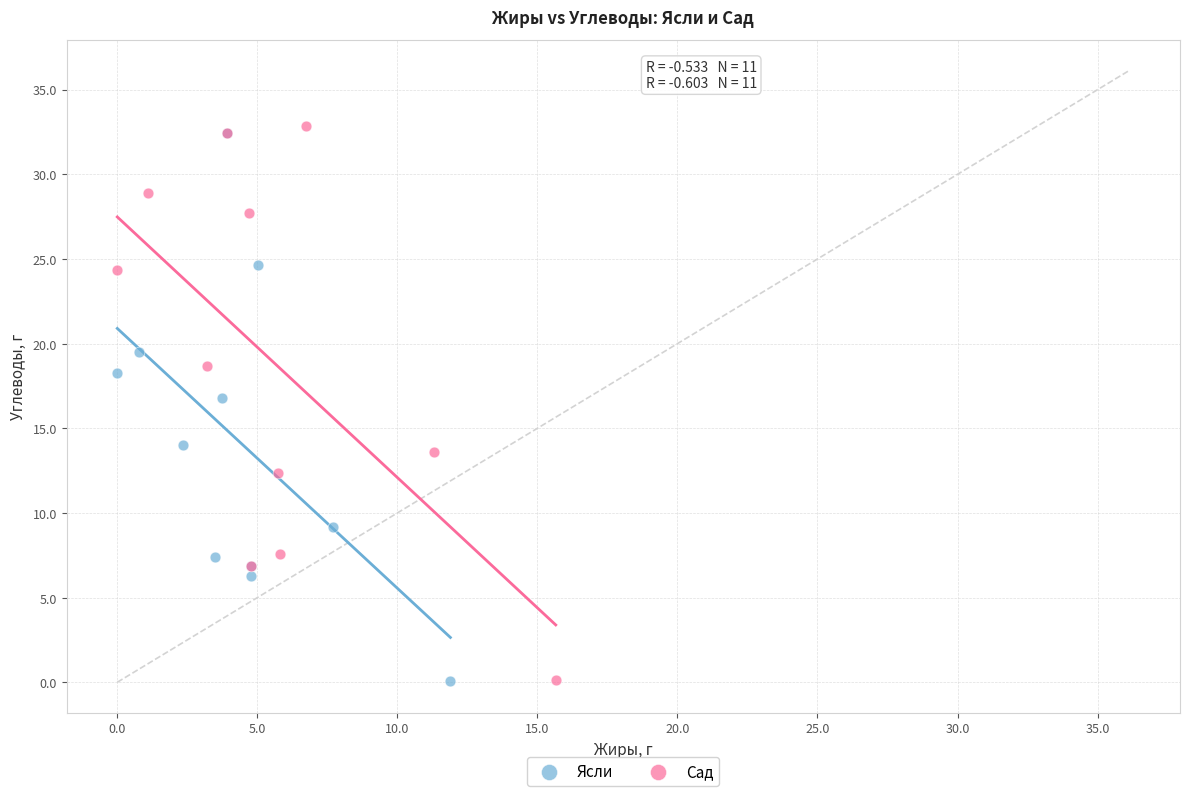

What are all the series names shown in the legend?

Ясли, Сад